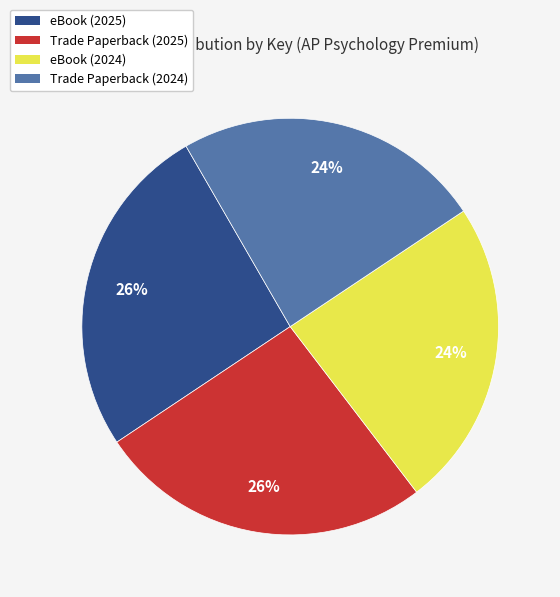

To the nearest percent, what is the difference between the largest and smallest slice percentages?

2%